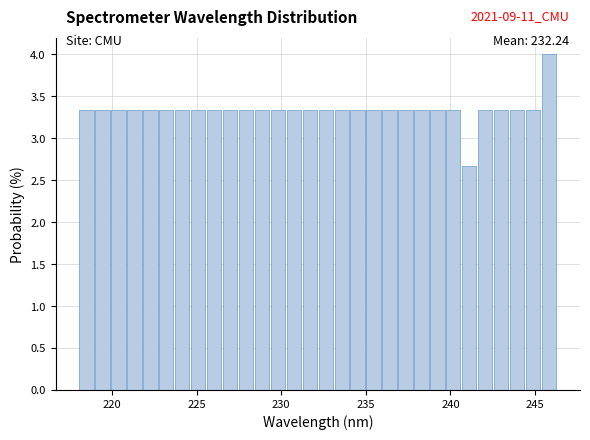

Around what value on the x-axis is the tallest bar? Give the approximate position of its centre, as read against the axis.

246.0